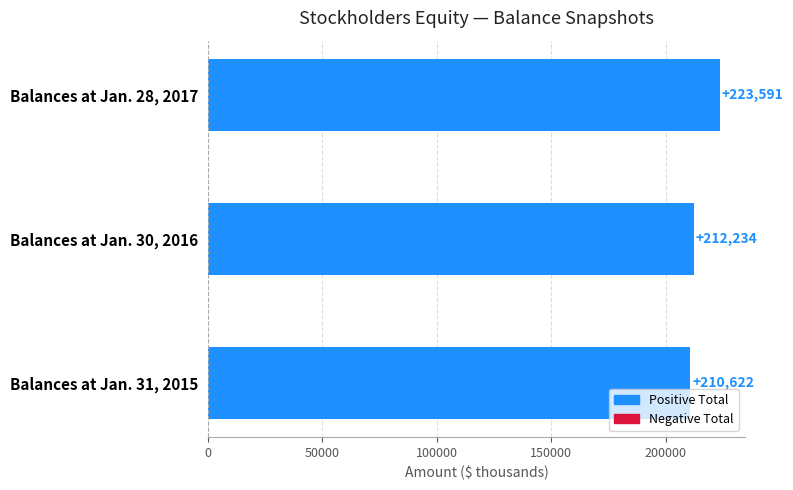

Which has a higher value, Balances at Jan. 30, 2016 or Balances at Jan. 28, 2017?

Balances at Jan. 28, 2017